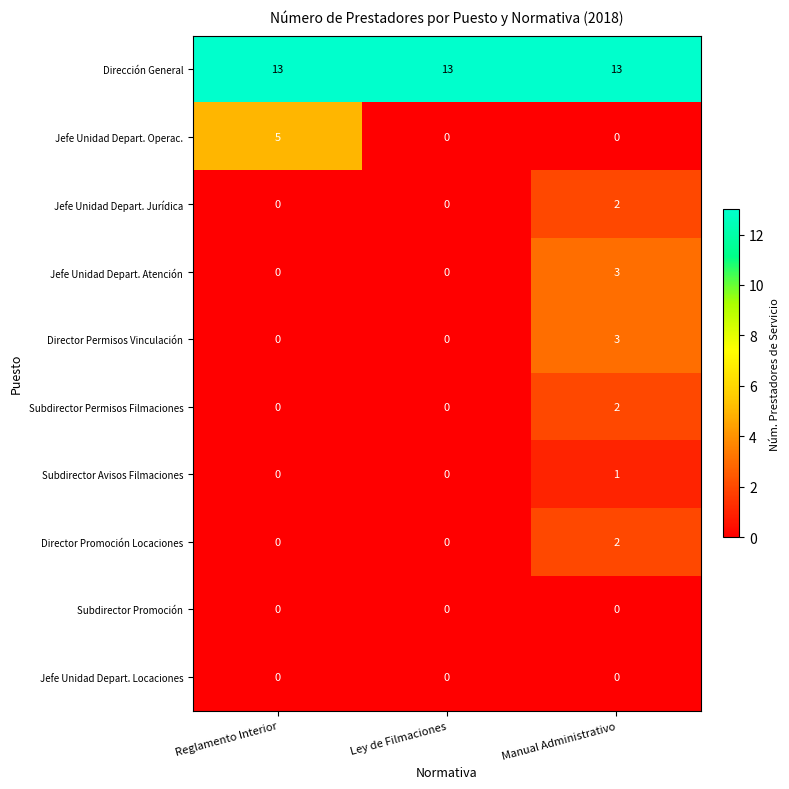

Reading left to right, what are all the values shown in this chart?

Dirección General: Reglamento Interior=13	Ley de Filmaciones=13	Manual Administrativo=13
Jefe Unidad Depart. Operac.: Reglamento Interior=5	Ley de Filmaciones=0	Manual Administrativo=0
Jefe Unidad Depart. Jurídica: Reglamento Interior=0	Ley de Filmaciones=0	Manual Administrativo=2
Jefe Unidad Depart. Atención: Reglamento Interior=0	Ley de Filmaciones=0	Manual Administrativo=3
Director Permisos Vinculación: Reglamento Interior=0	Ley de Filmaciones=0	Manual Administrativo=3
Subdirector Permisos Filmaciones: Reglamento Interior=0	Ley de Filmaciones=0	Manual Administrativo=2
Subdirector Avisos Filmaciones: Reglamento Interior=0	Ley de Filmaciones=0	Manual Administrativo=1
Director Promoción Locaciones: Reglamento Interior=0	Ley de Filmaciones=0	Manual Administrativo=2
Subdirector Promoción: Reglamento Interior=0	Ley de Filmaciones=0	Manual Administrativo=0
Jefe Unidad Depart. Locaciones: Reglamento Interior=0	Ley de Filmaciones=0	Manual Administrativo=0